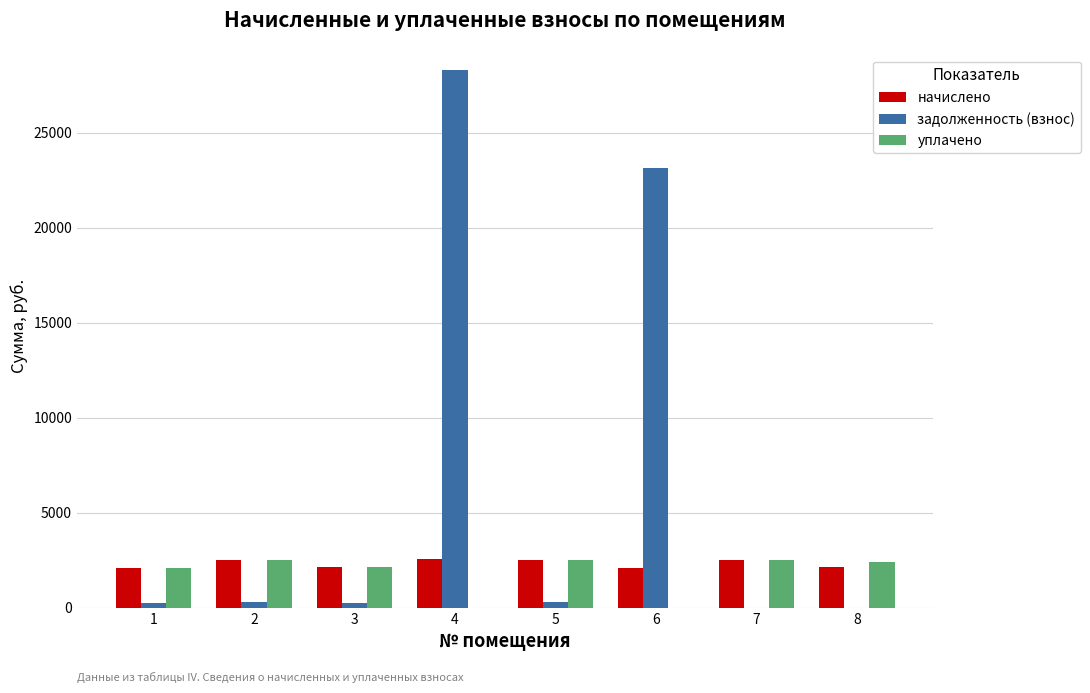

Where is задолженность (взнос) nearest to the value 14141?

6